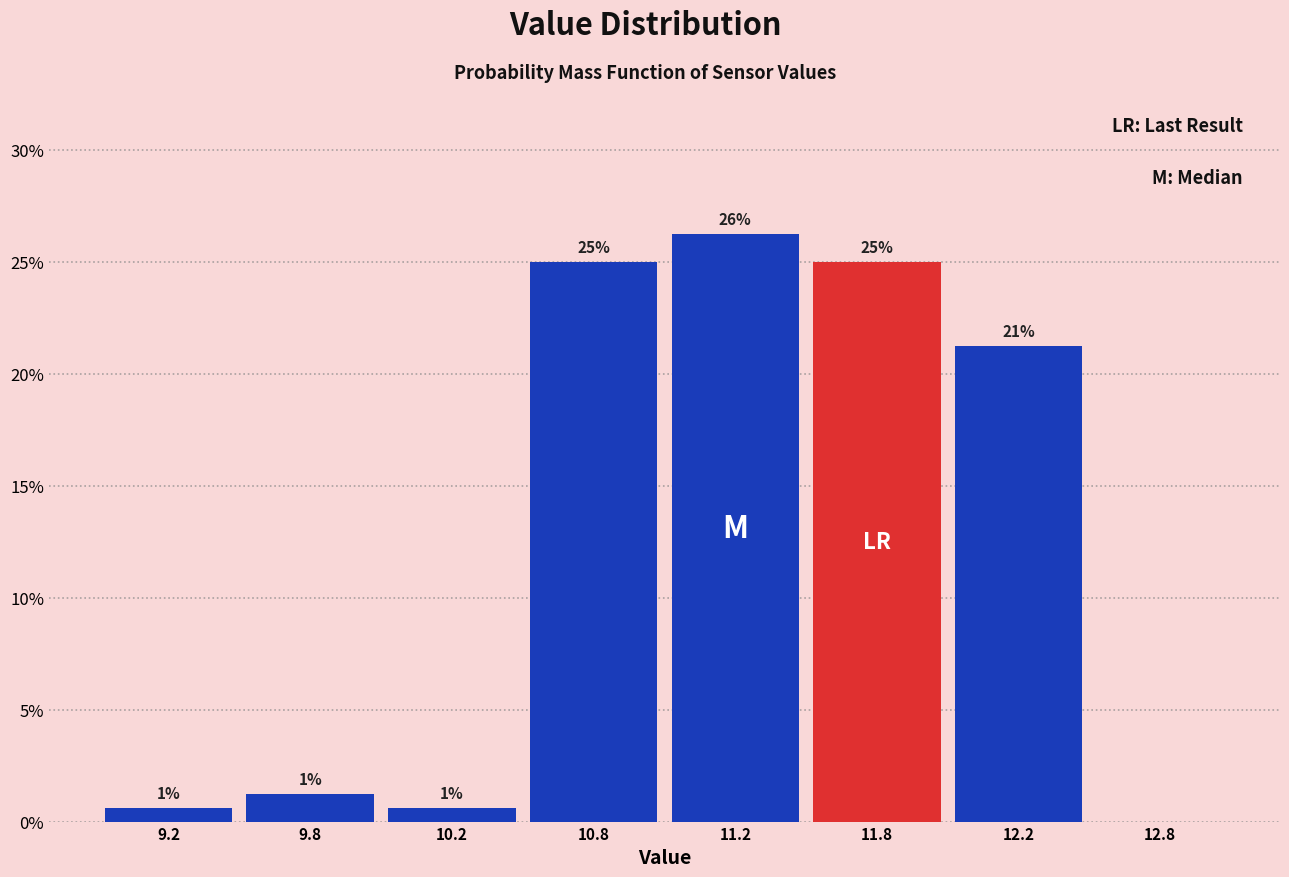

Are the bars horizontal?

No